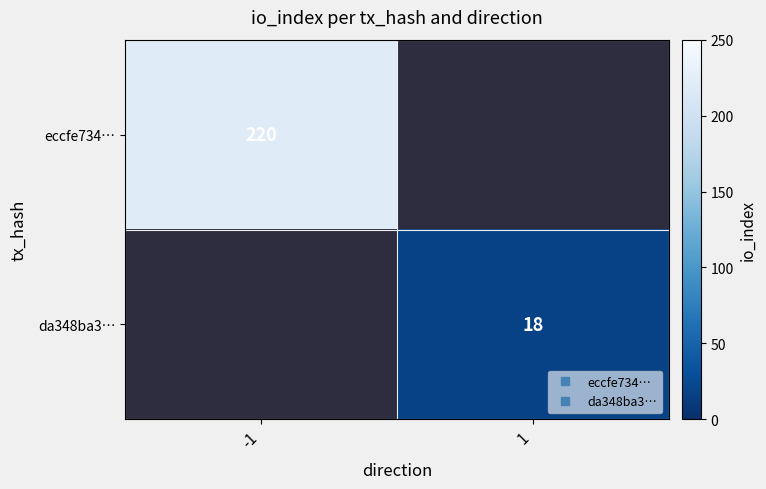

How many values in eccfe734… are above zero?

1